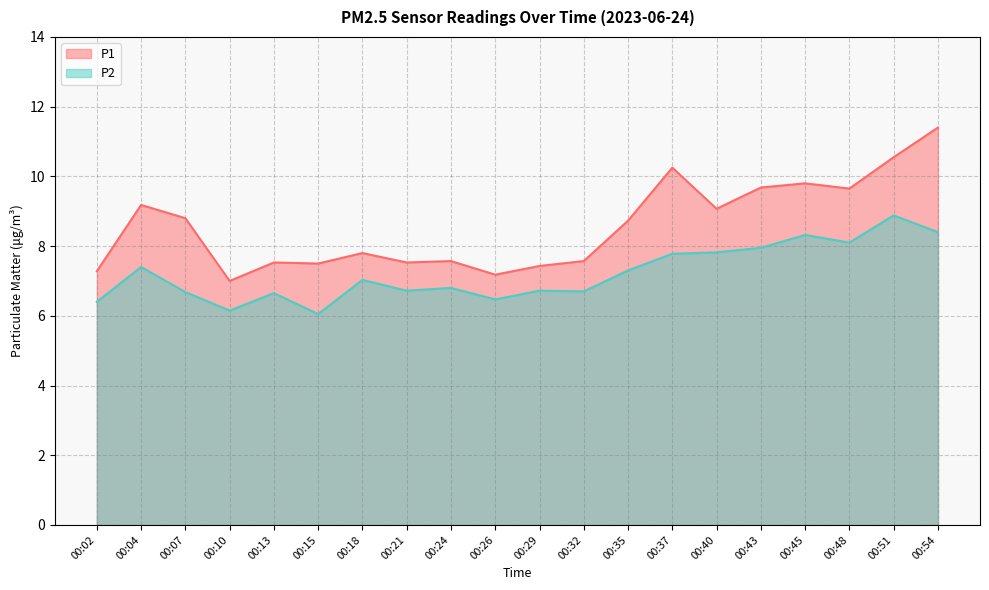

What is the lowest value of the P1 series?

7.0